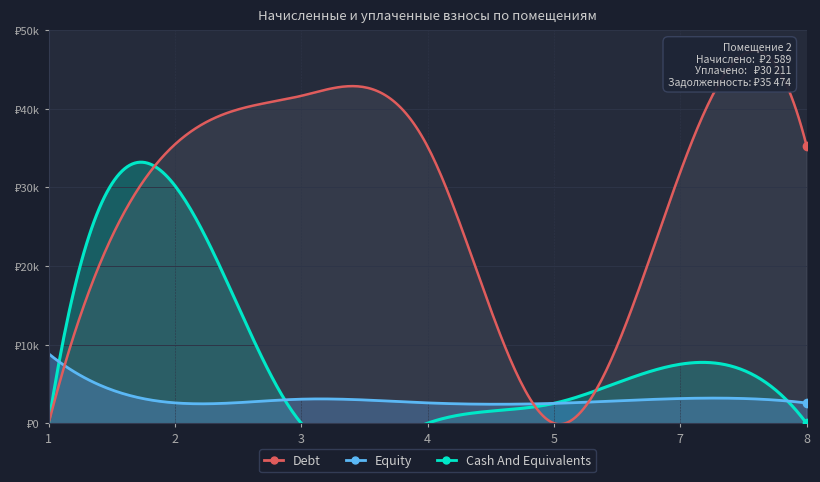

Is the value of Equity at 4 greater than the value of Debt at 3?

No